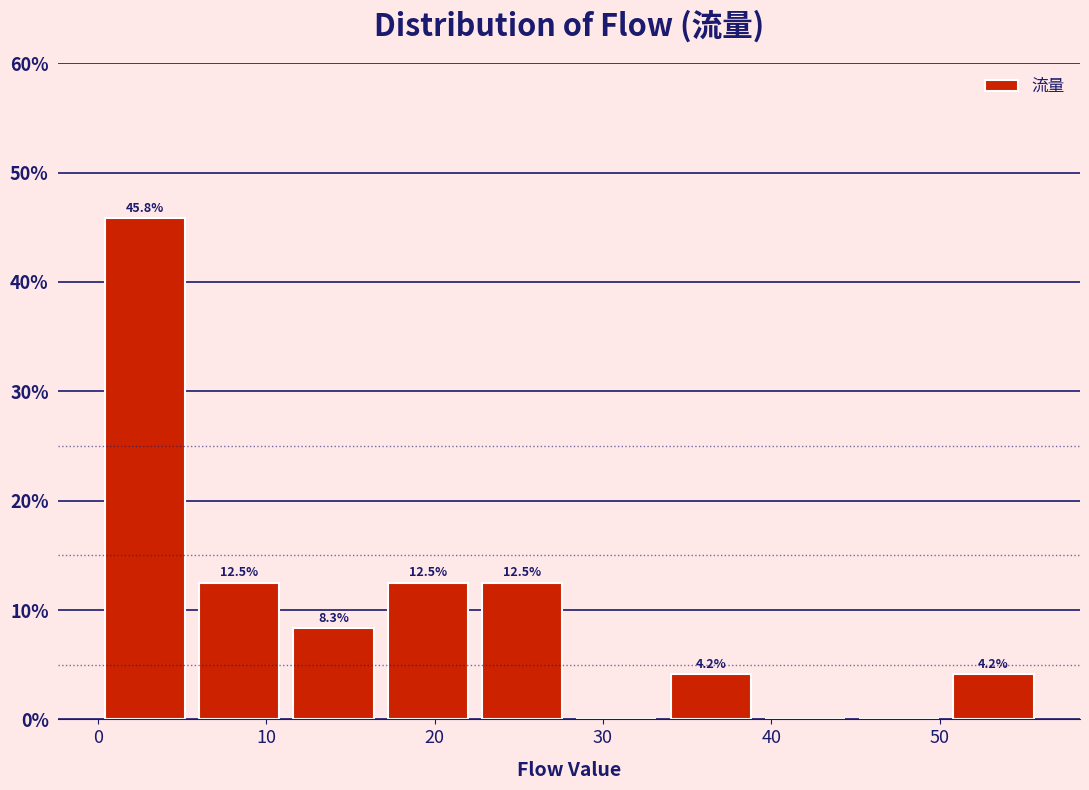

Which range on the x-axis has the tallest bar?

0.0 to 5.6